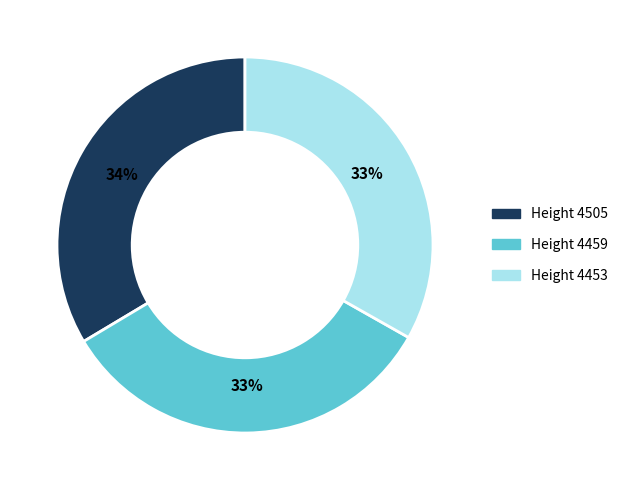

Is there a majority slice in this chart?

No